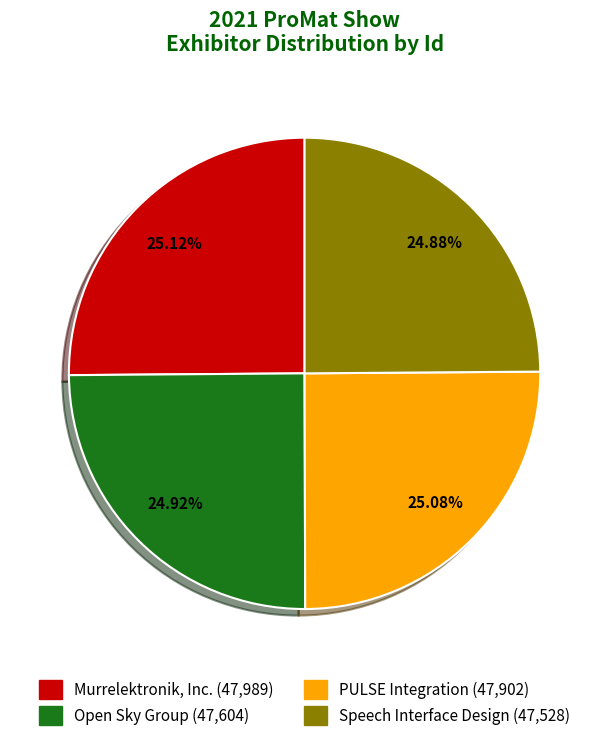

To the nearest percent, what is the average slice percentage?

25%